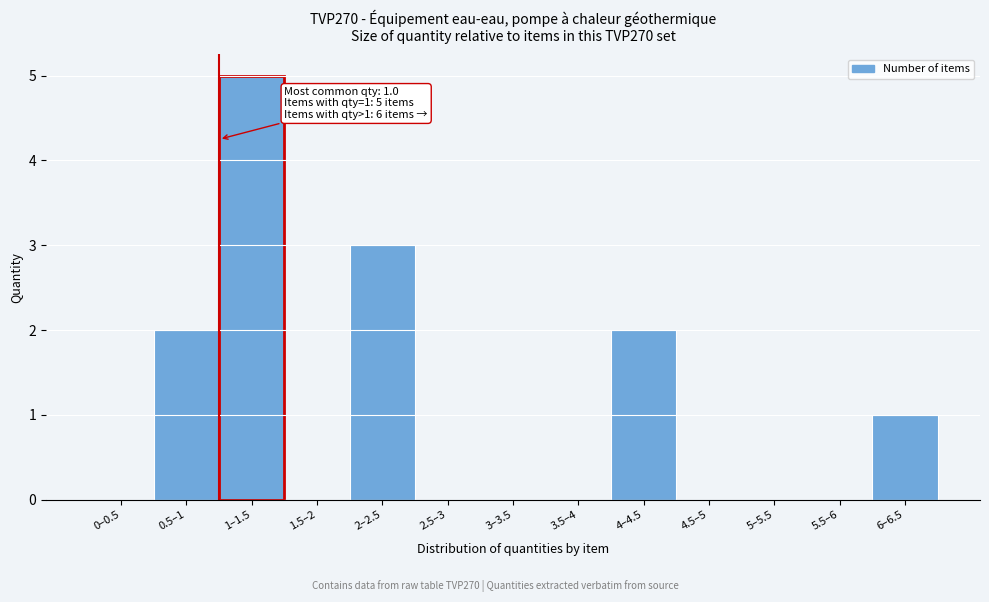

Reading right to left, what are all the values shown in this chart?

6–6.5=1	5.5–6=0	5–5.5=0	4.5–5=0	4–4.5=2	3.5–4=0	3–3.5=0	2.5–3=0	2–2.5=3	1.5–2=0	1–1.5=5	0.5–1=2	0–0.5=0